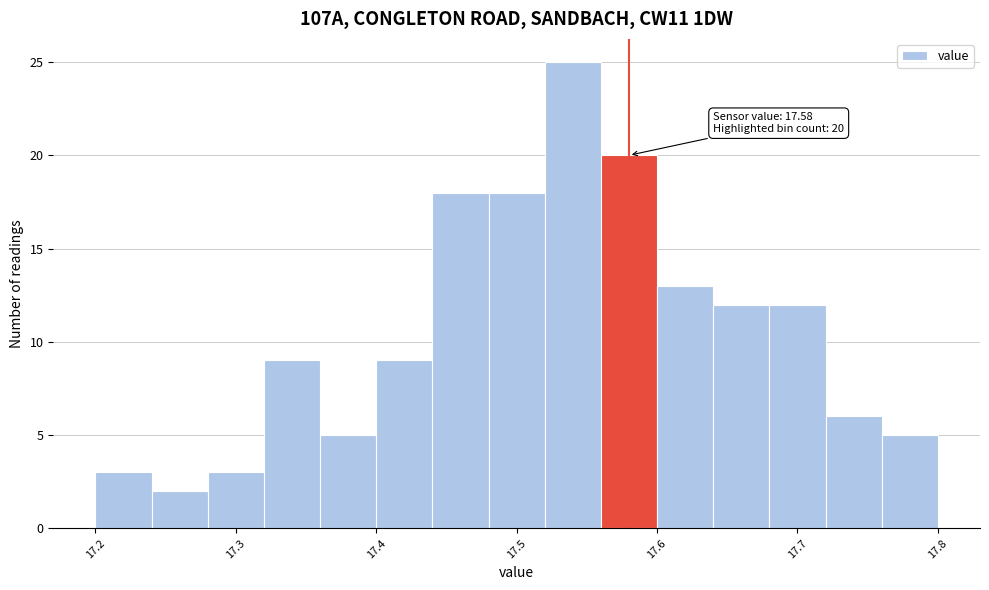

Which range on the x-axis has the tallest bar?

17.52 to 17.56